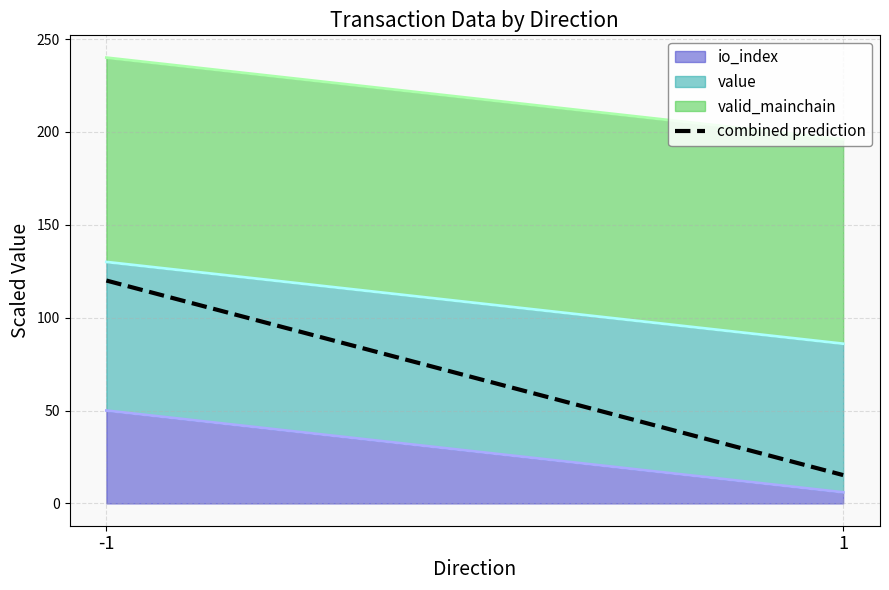

What value does the data have at 1?

15.3